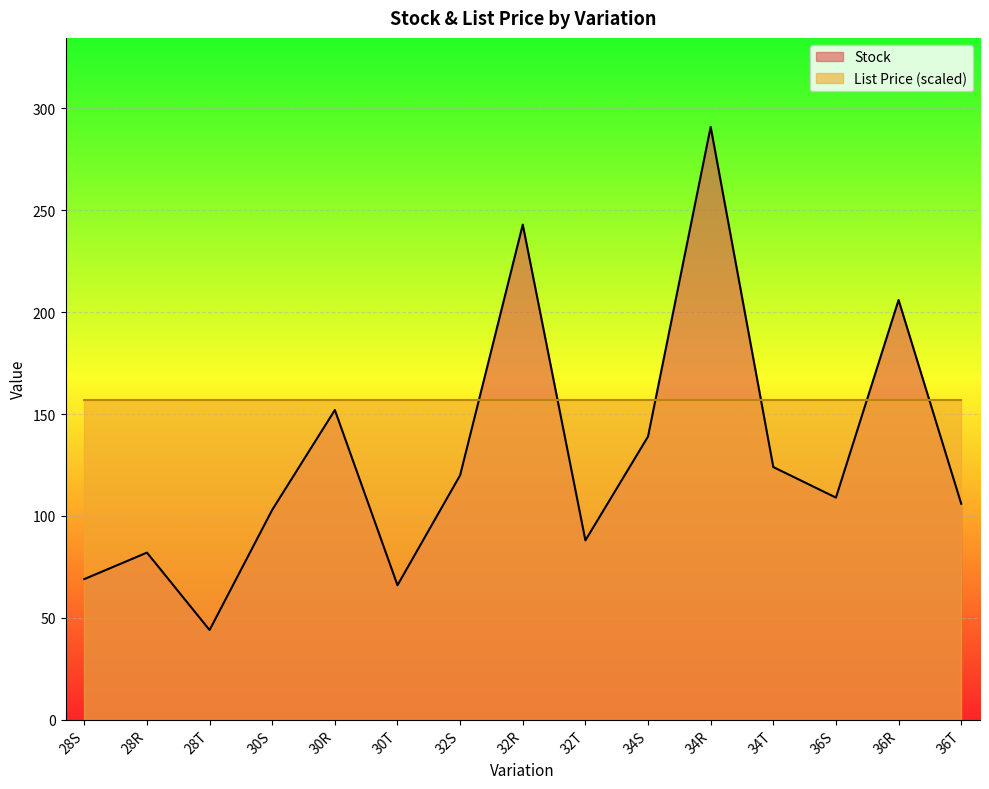

Reading left to right, list all the values displayed in this chart.

28S=69	28R=82	28T=44	30S=103	30R=152	30T=66	32S=120	32R=243	32T=88	34S=139	34R=291	34T=124	36S=109	36R=206	36T=106